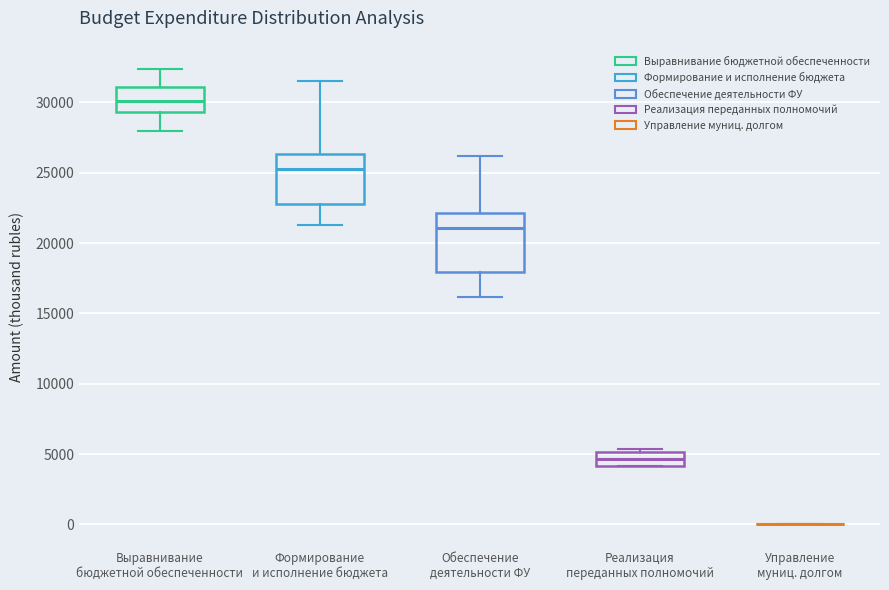

Reading left to right, transcribe this box plot: for each box, give where its median line is, the range the box spans, and where its two whiskers end, as read against the y-axis. The values are not printed on the chart, so give them approximately, as read against the axis.

Выравнивание бюджетной обеспеченности: median 30000, box 29500 to 31000, whiskers 28000 to 32500
Формирование и исполнение бюджета: median 25500, box 23000 to 26500, whiskers 21500 to 31500
Обеспечение деятельности ФУ: median 21000, box 18000 to 22000, whiskers 16000 to 26000
Реализация переданных полномочий: median 4500, box 4000 to 5000, whiskers 4000 to 5500
Управление муниц. долгом: box collapsed to a line at 0, whiskers 0 to 0